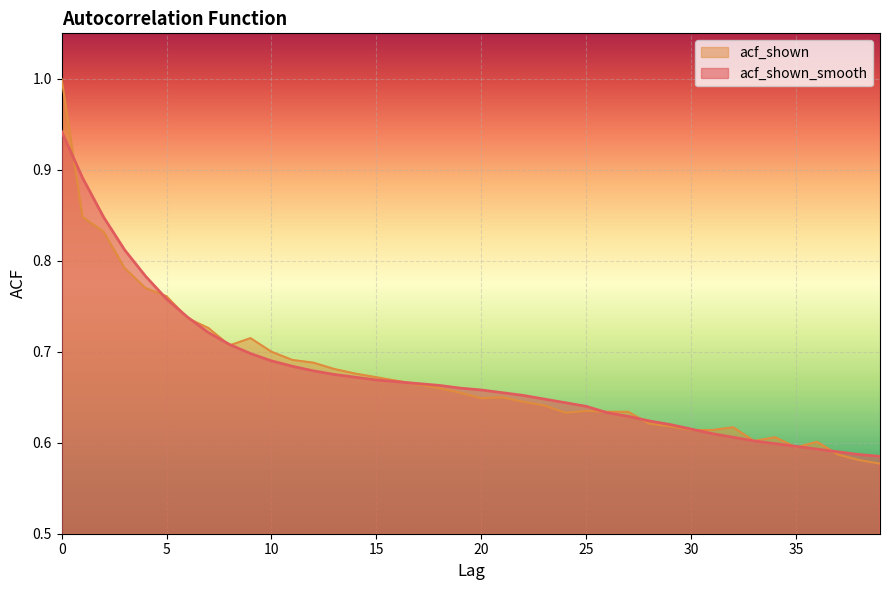

True or false: acf_shown and acf_shown_smooth cross at least once.

True